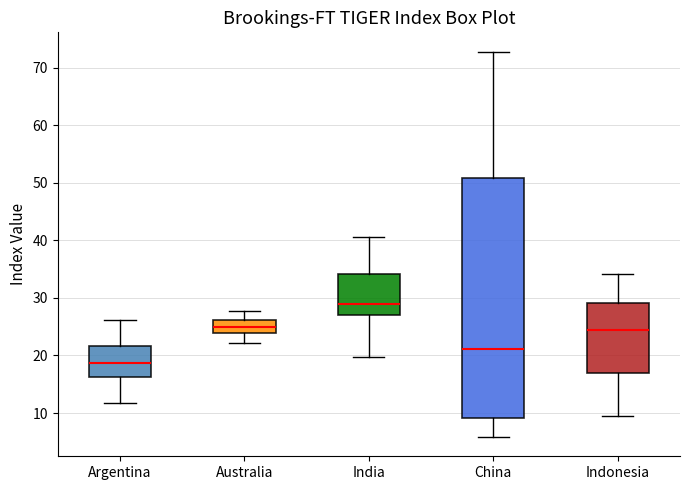

Which box's median line is the lowest?

Argentina